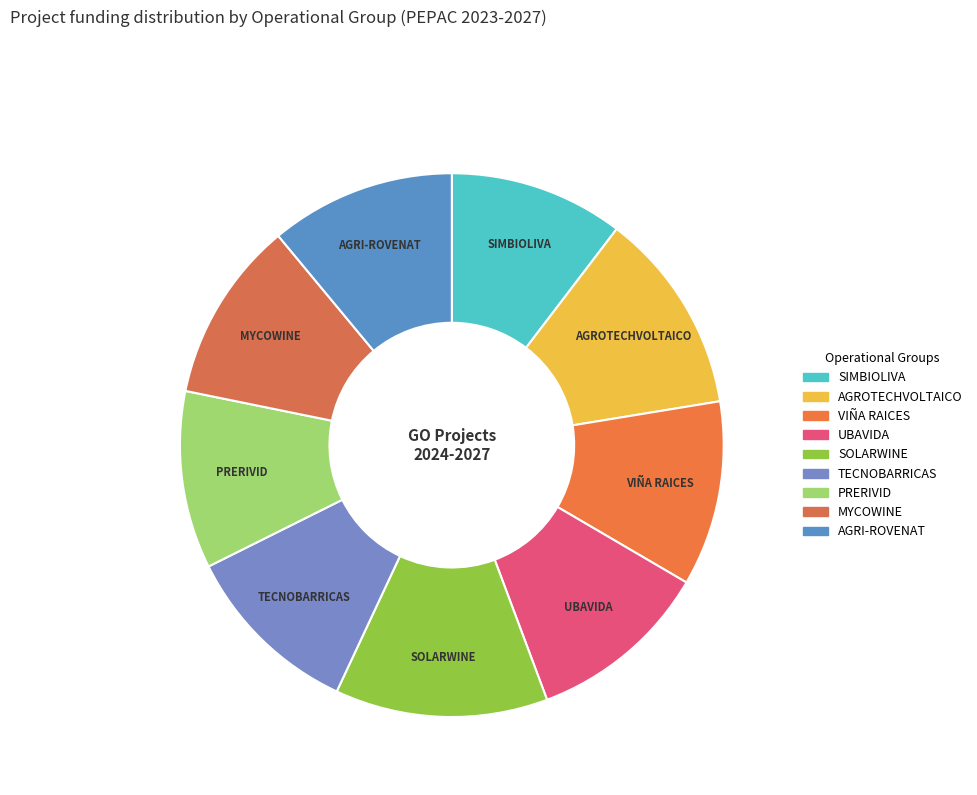

Between AGROTECHVOLTAICO and VIÑA RAICES, which is larger?

AGROTECHVOLTAICO